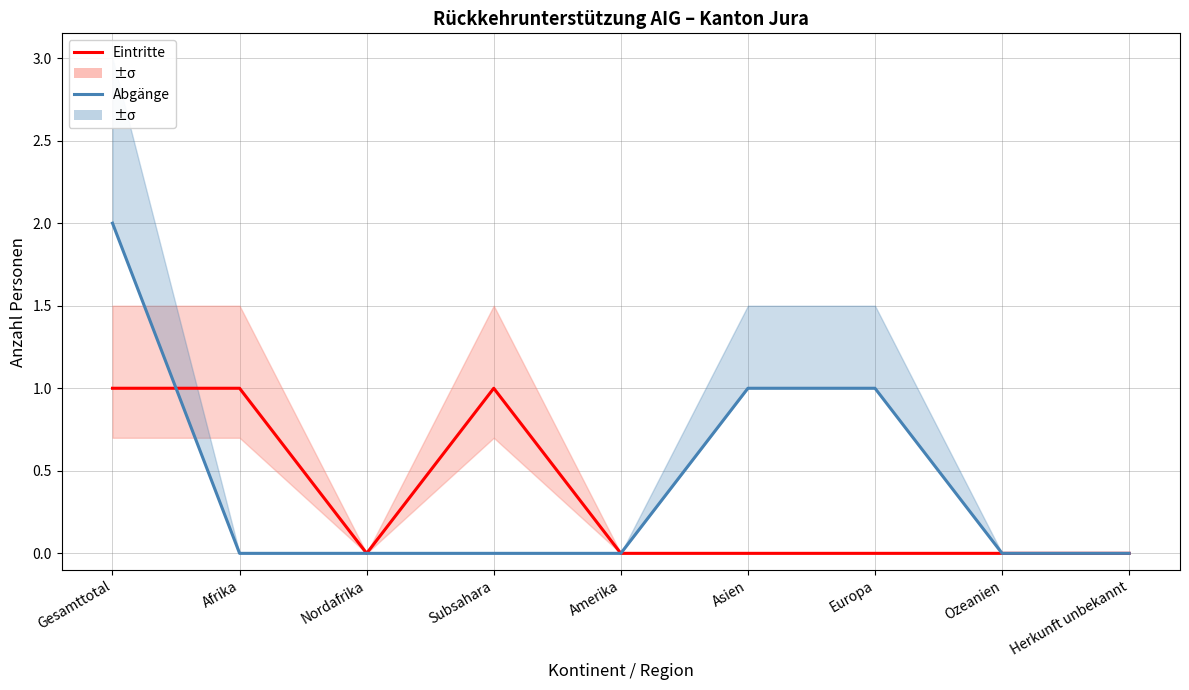

After their last crossing, which series has the higher values: Eintritte (ModAct) or Abgänge (Ren)?

Eintritte (ModAct)